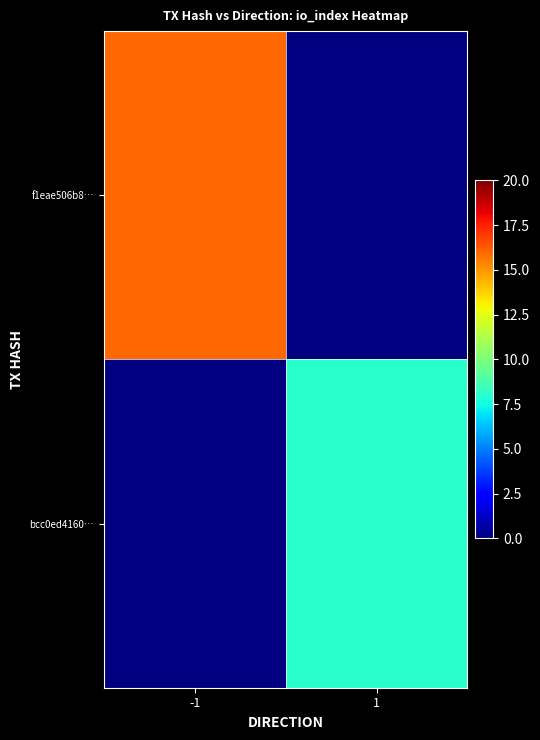

At which category does the chart reach its peak across all series?

-1